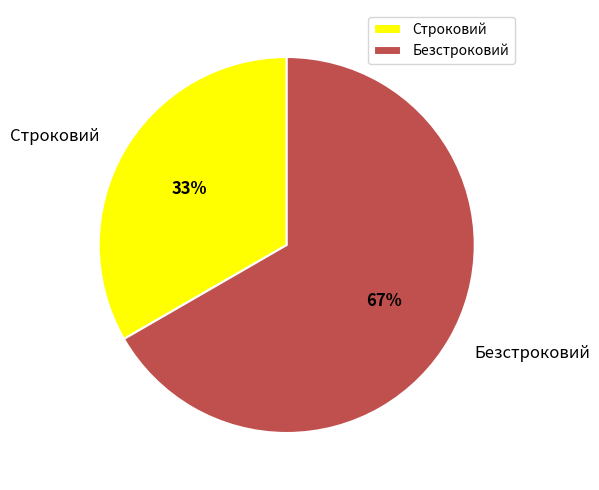

What is the largest slice in the pie chart?

Безстроковий